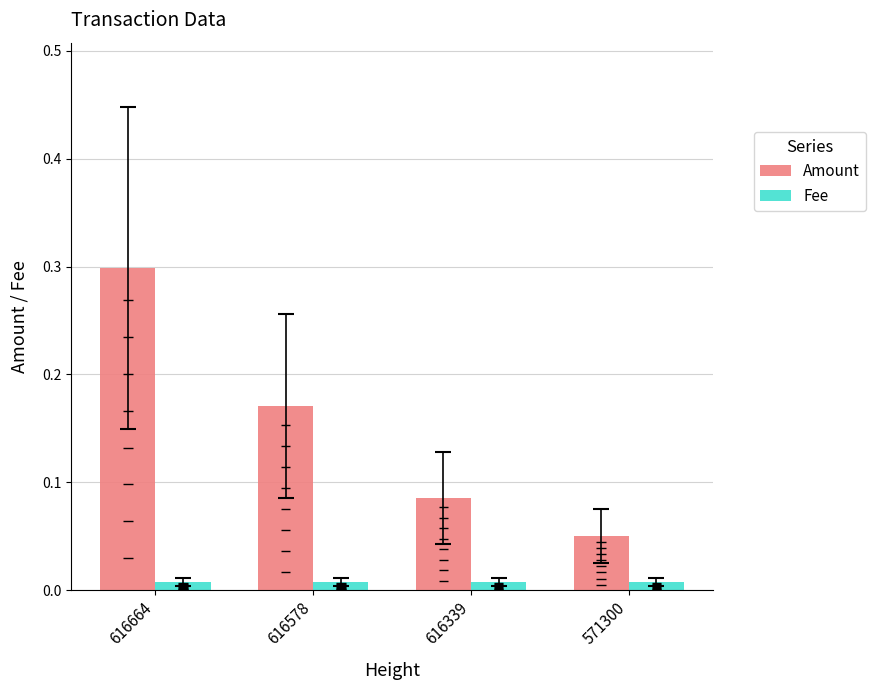

Rank the series by their average value, from lowest to highest.

Fee, Amount